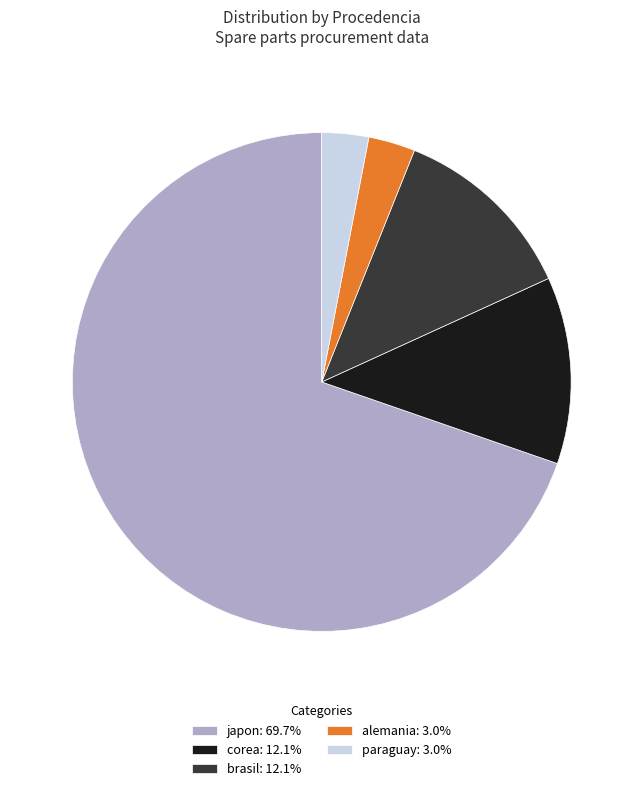

Does any single category account for the majority?

Yes